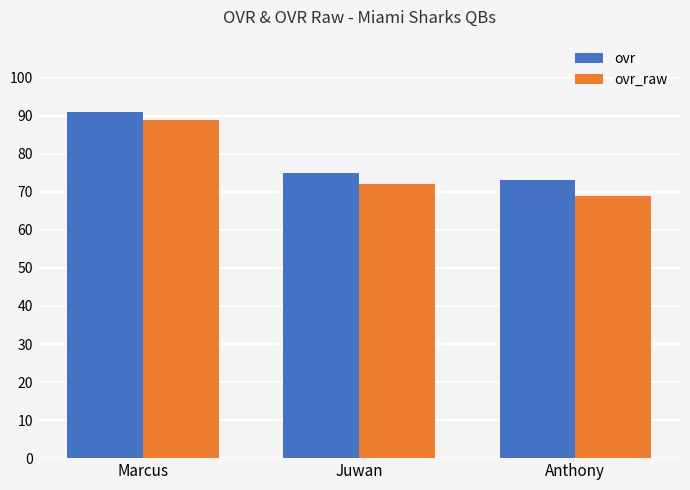

At which label is ovr closest to 82?

Juwan